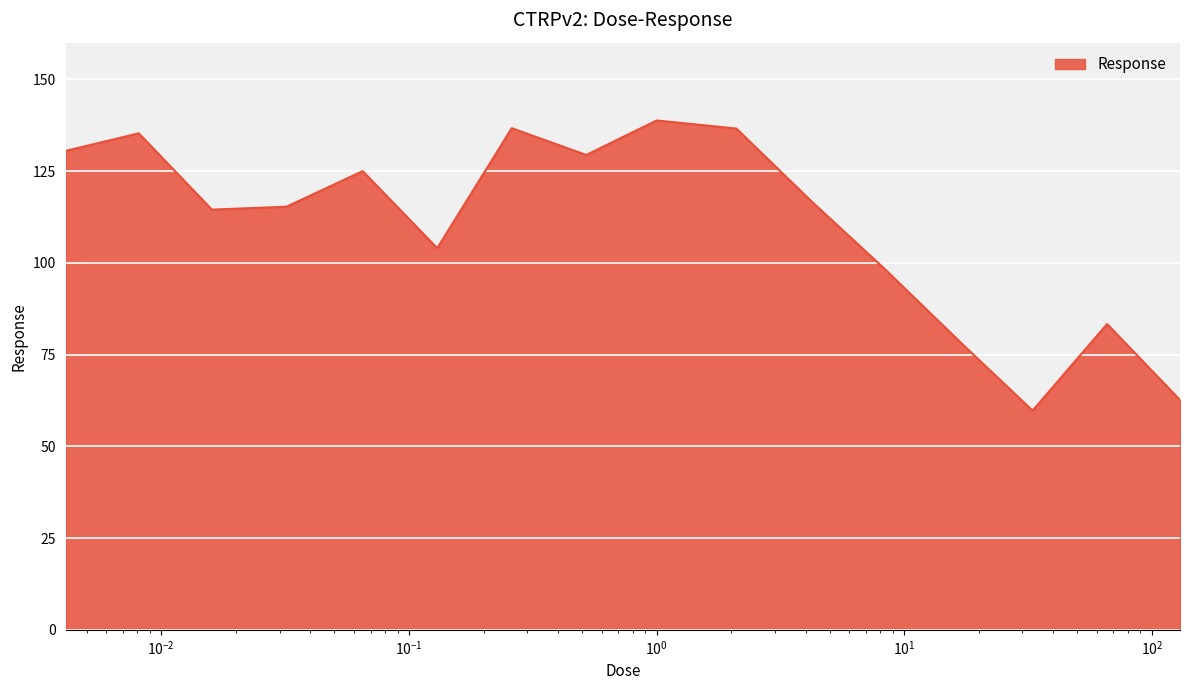

What is the difference between the maximum and minimum values?

79.1